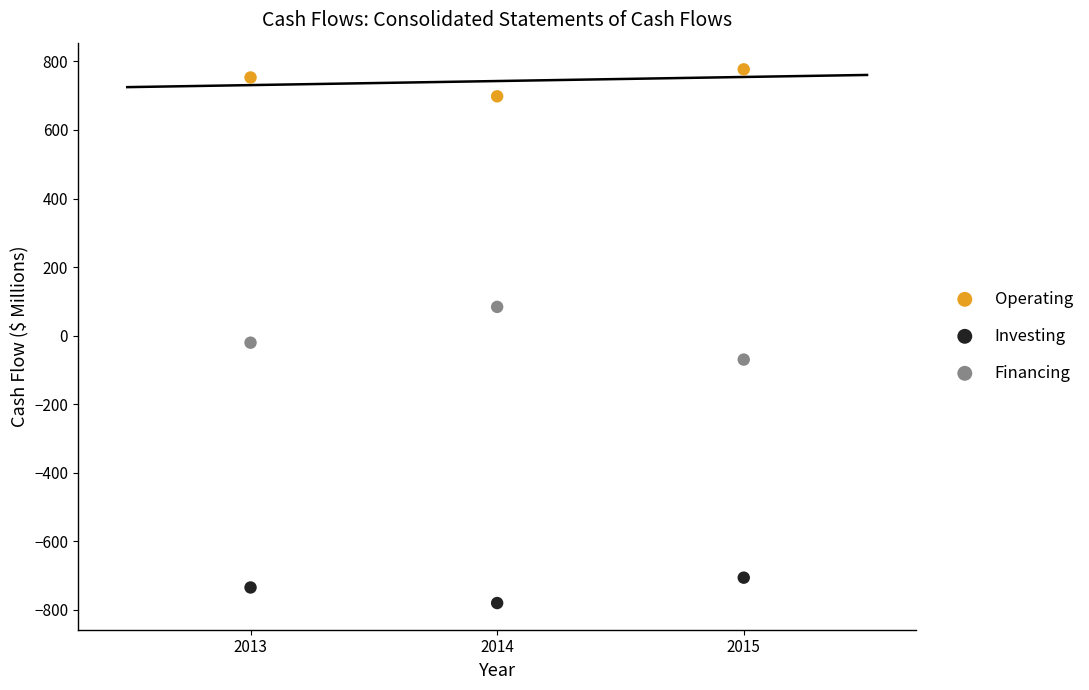

What are all the series names shown in the legend?

Operating, Investing, Financing